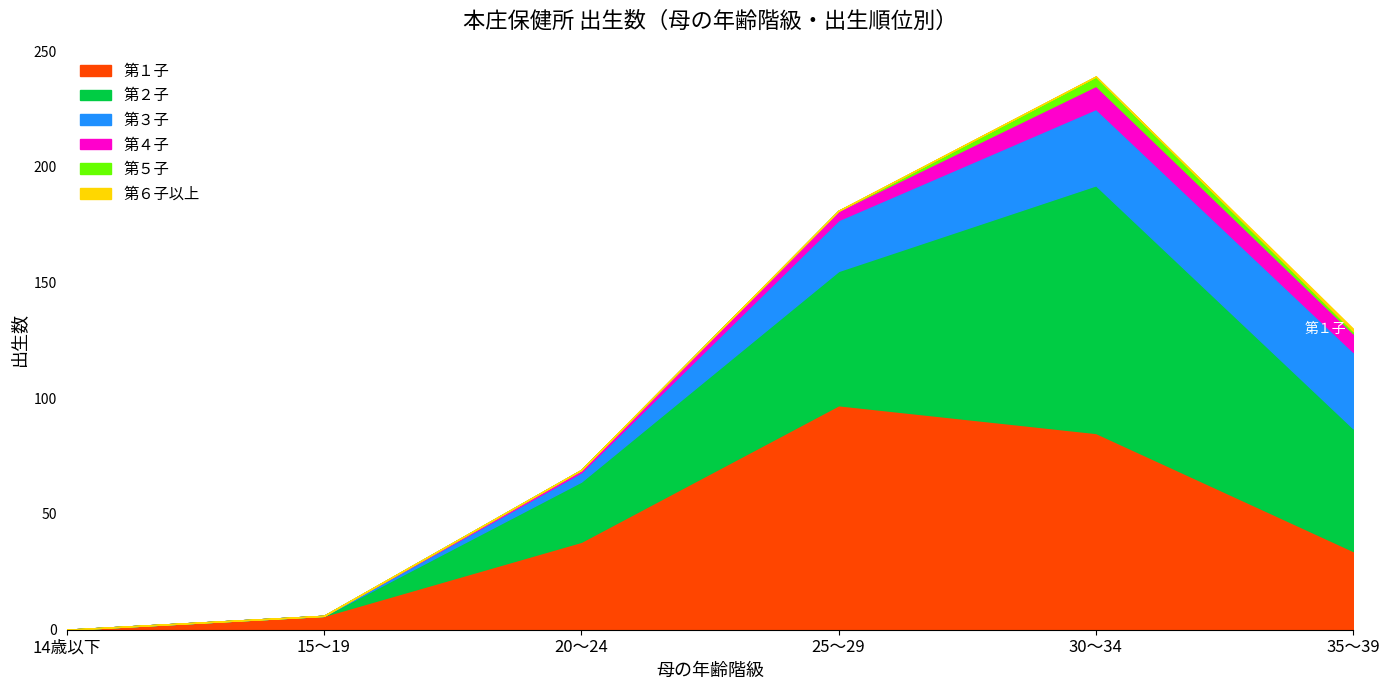

Which series changed the most between 15～19 and 30～34?

第２子